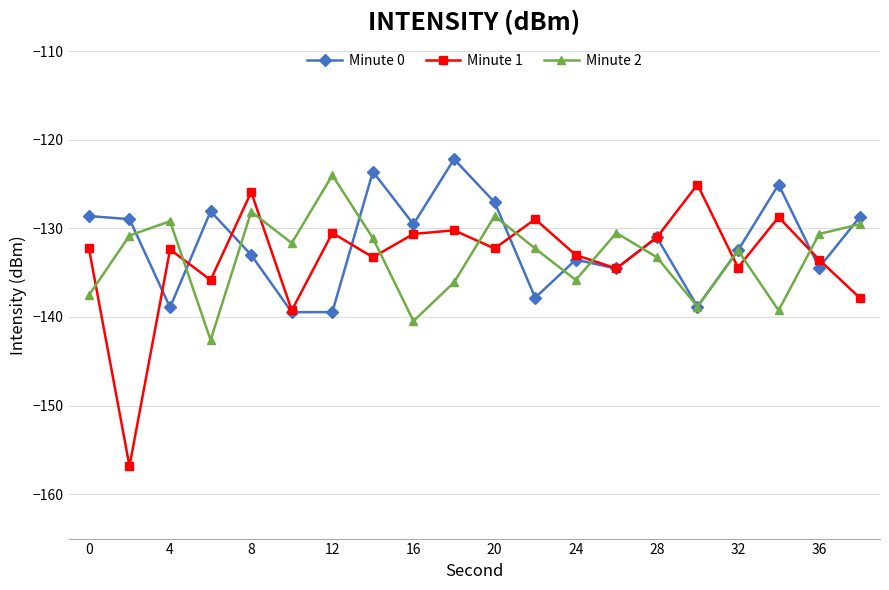

What is the minimum value shown in the chart?

-156.8